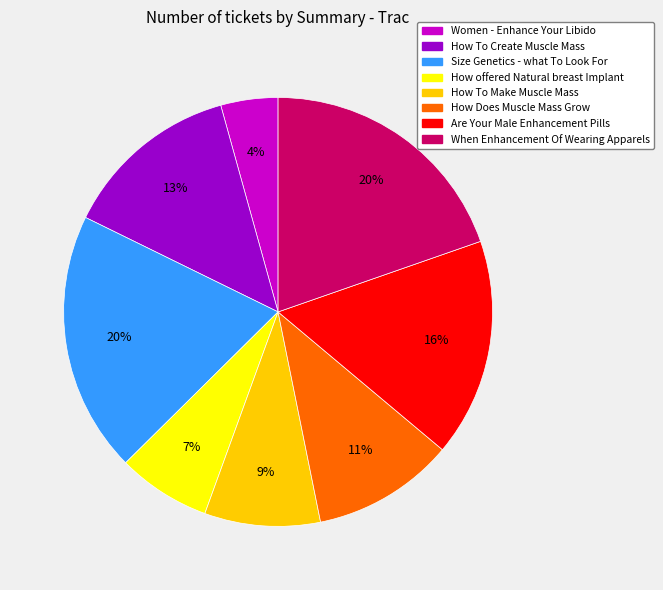

Is the sum of Size Genetics - what To Look For and How Does Muscle Mass Grow greater than half?

No